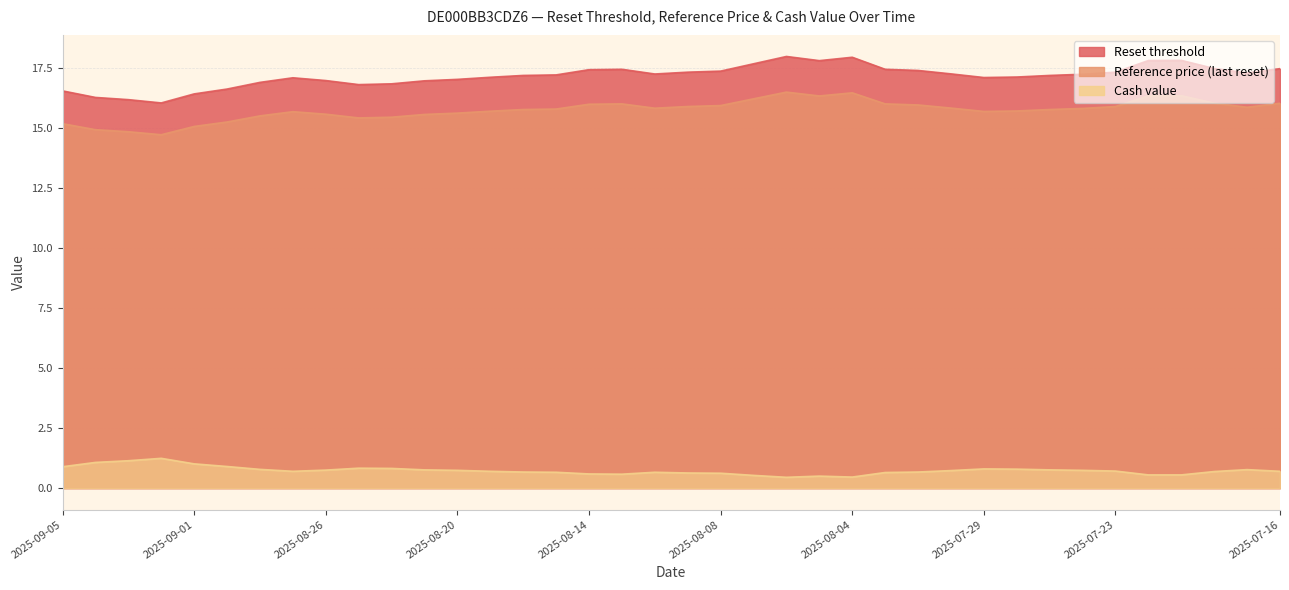

The Cash value series shows 0.7 at 2025-08-18. True or false?

True